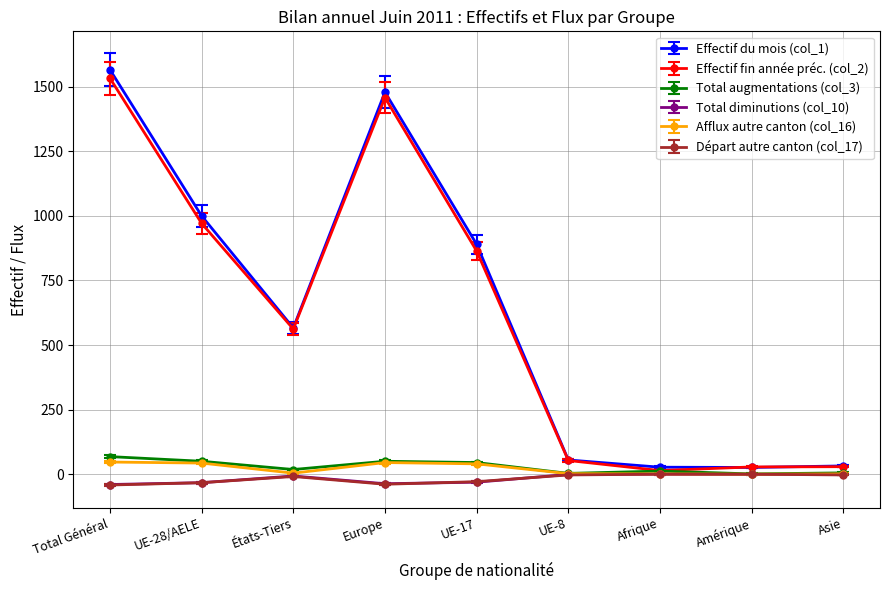

What is the total value across all series at Afrique?

54